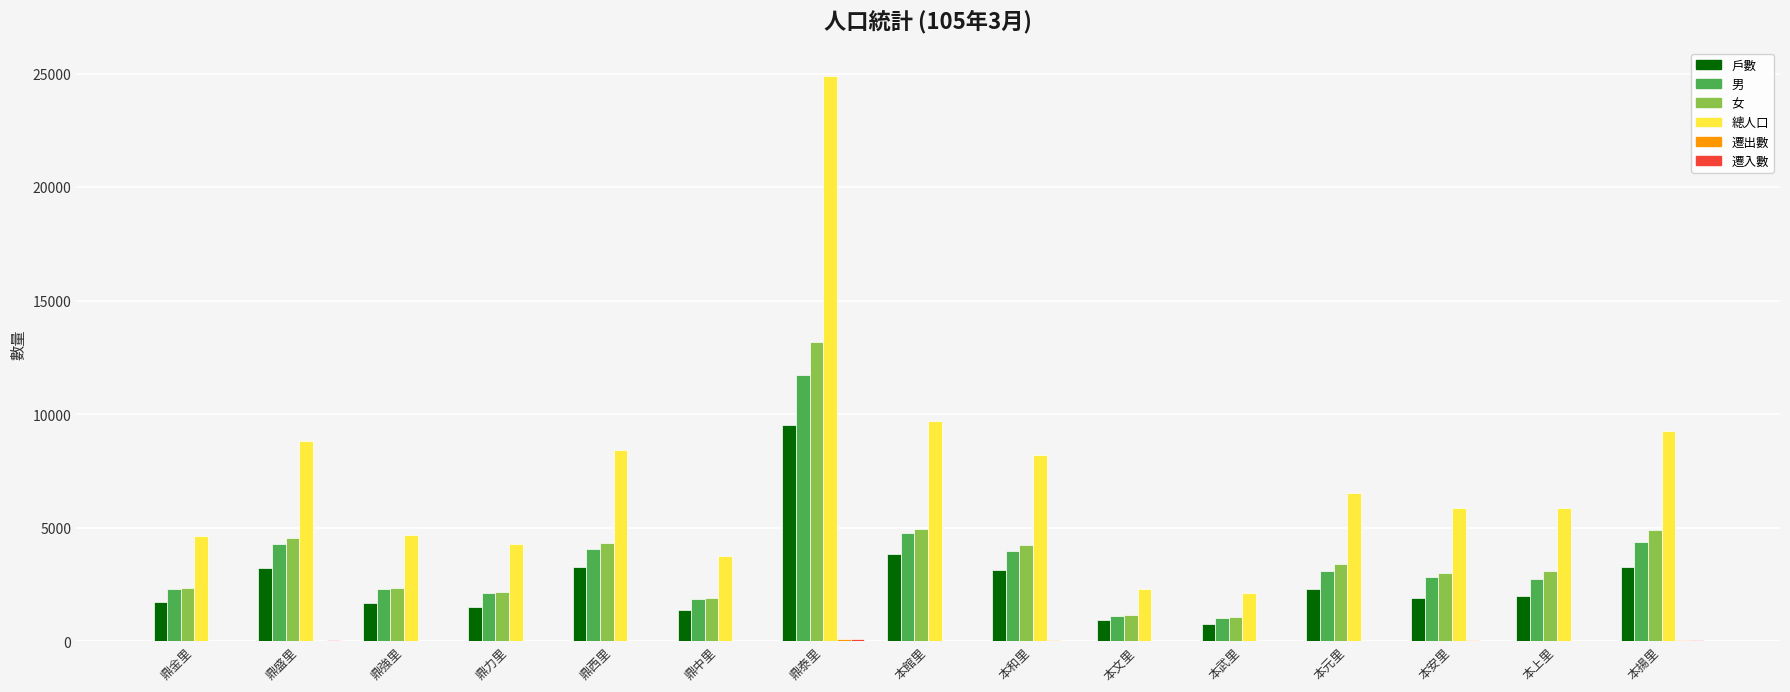

The 總人口 series shows 9719 at 本館里. True or false?

True